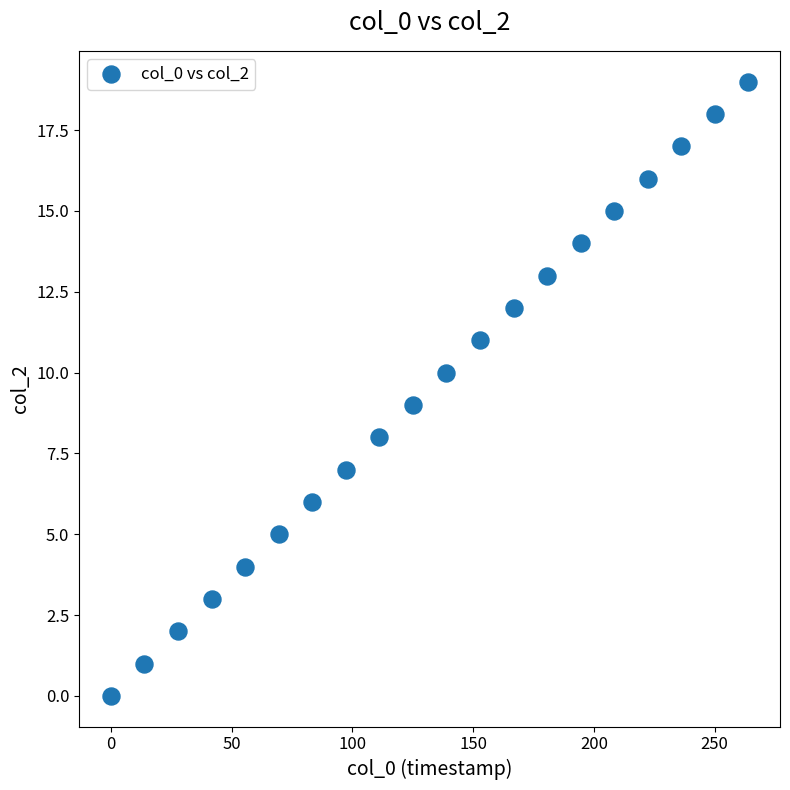

What is the range of Y values (max minus min)?

19